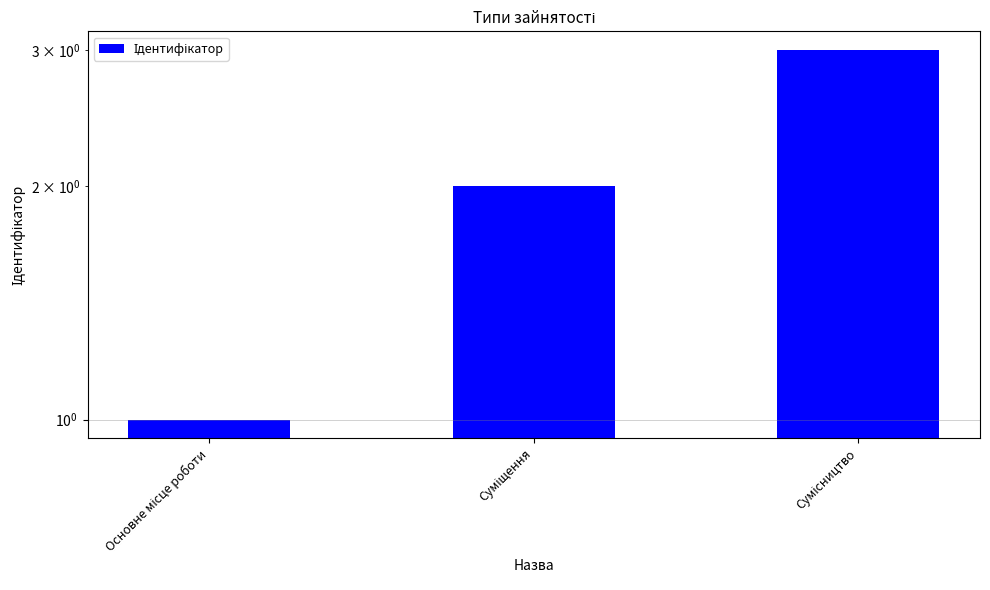

What is the minimum value shown in the chart?

1